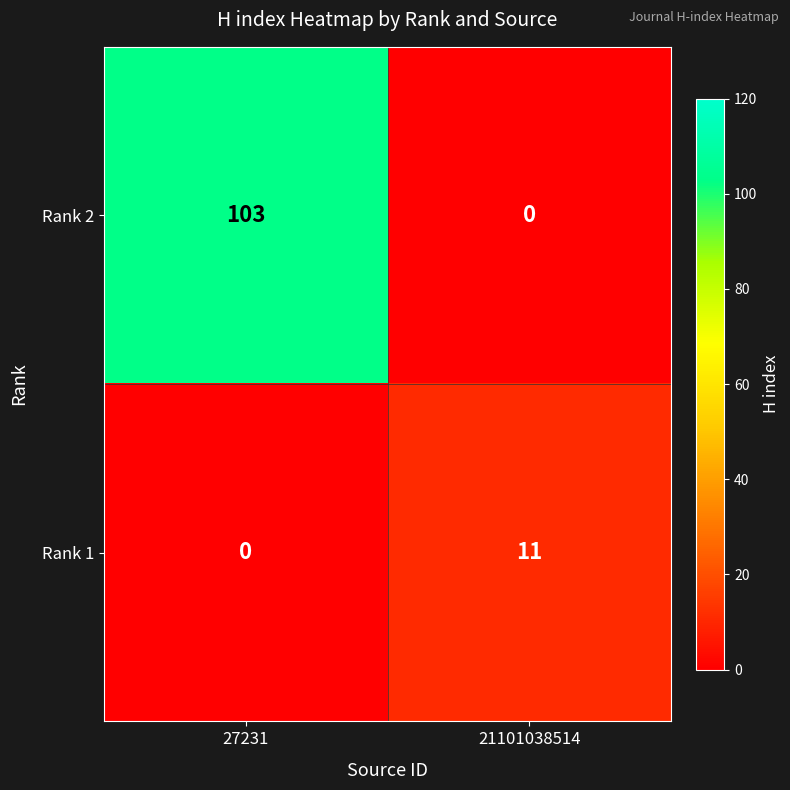

What is the average value of the Rank 2 series?

52